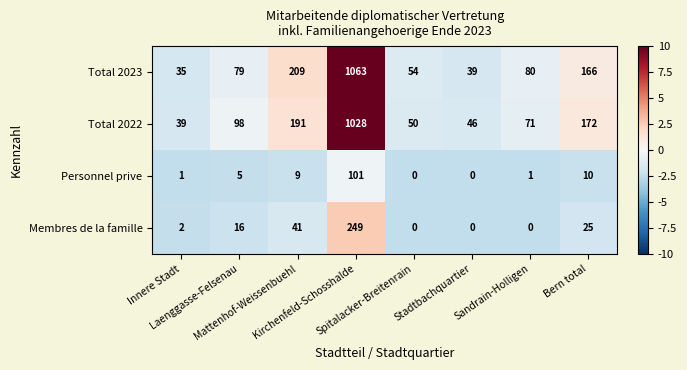

What is the difference between the second highest and minimum values in the Total 2022 series?

152